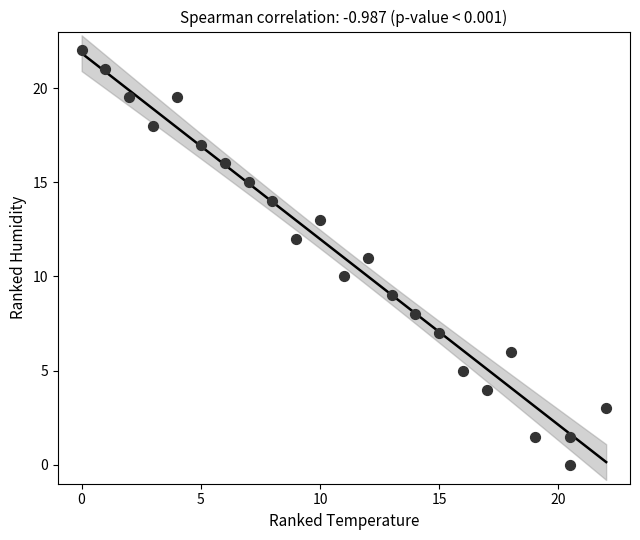

What is the range of Y values (max minus min)?

22.0